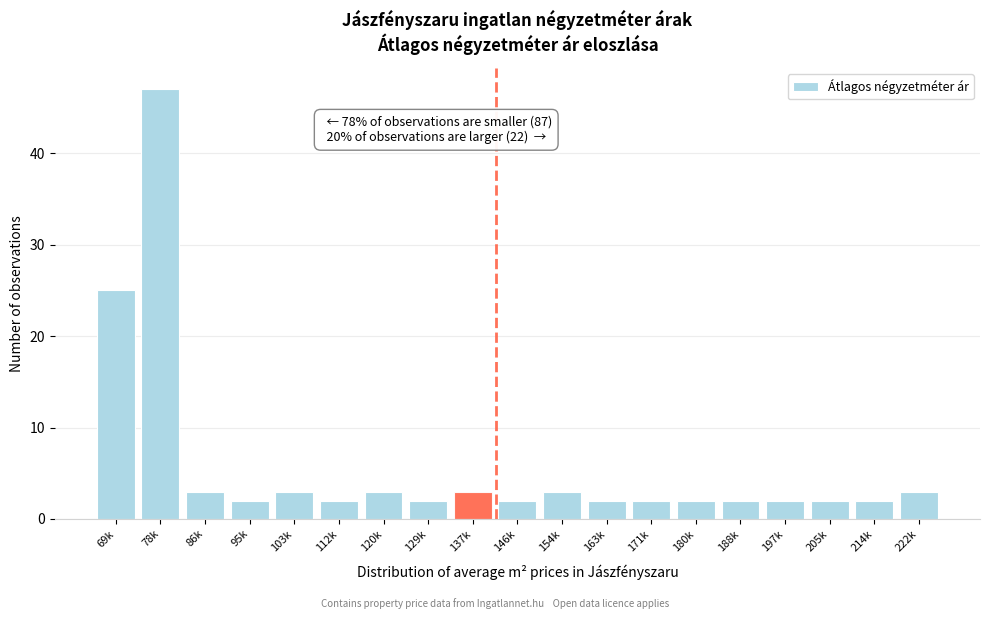

Reading left to right, list all the values displayed in this chart.

69k=25	78k=47	86k=3	95k=2	103k=3	112k=2	120k=3	129k=2	137k=3	146k=2	154k=3	163k=2	171k=2	180k=2	188k=2	197k=2	205k=2	214k=2	222k=3